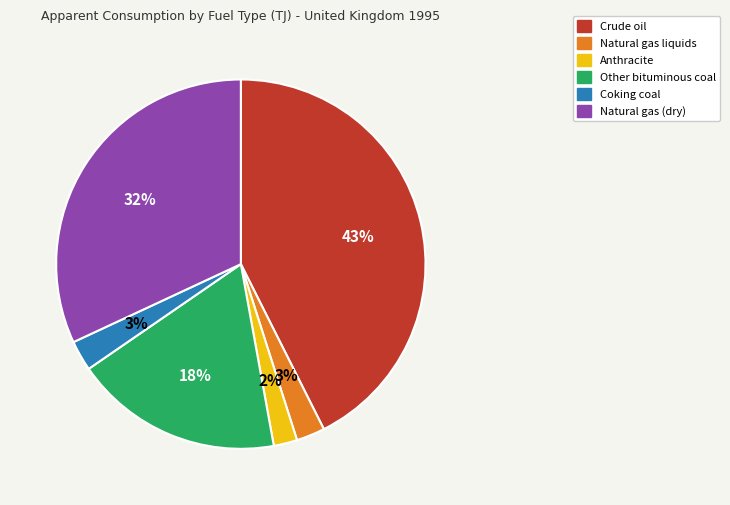

To the nearest percent, what percentage of the pie is Crude oil?

43%